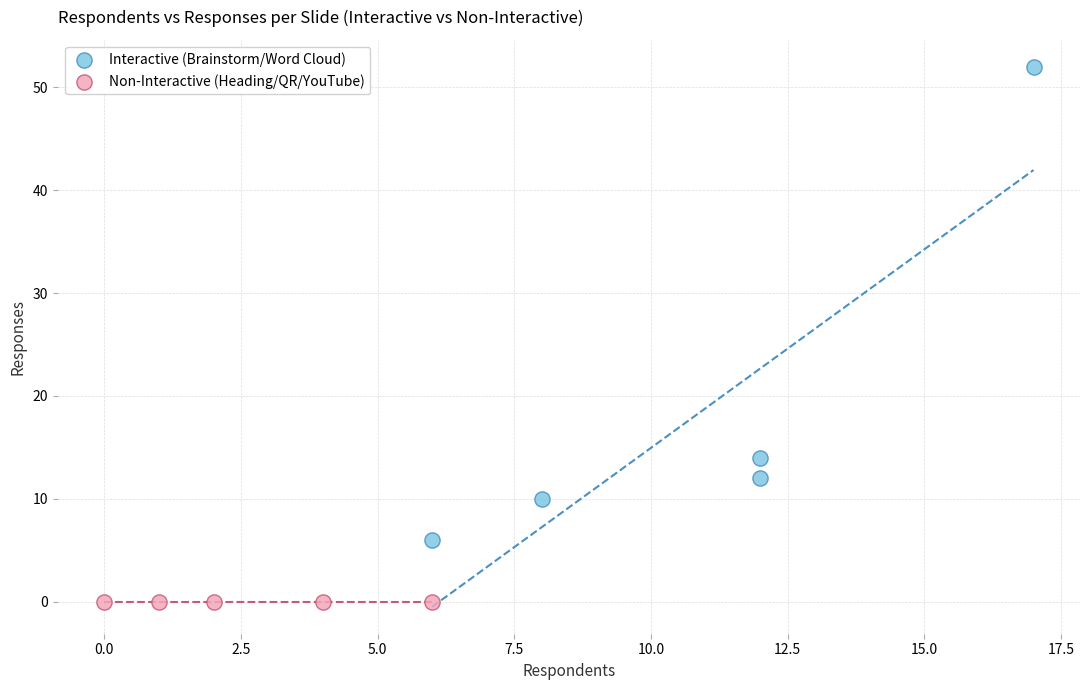

Which series contains the lowest Y value?

Non-Interactive (Heading/QR/YouTube)